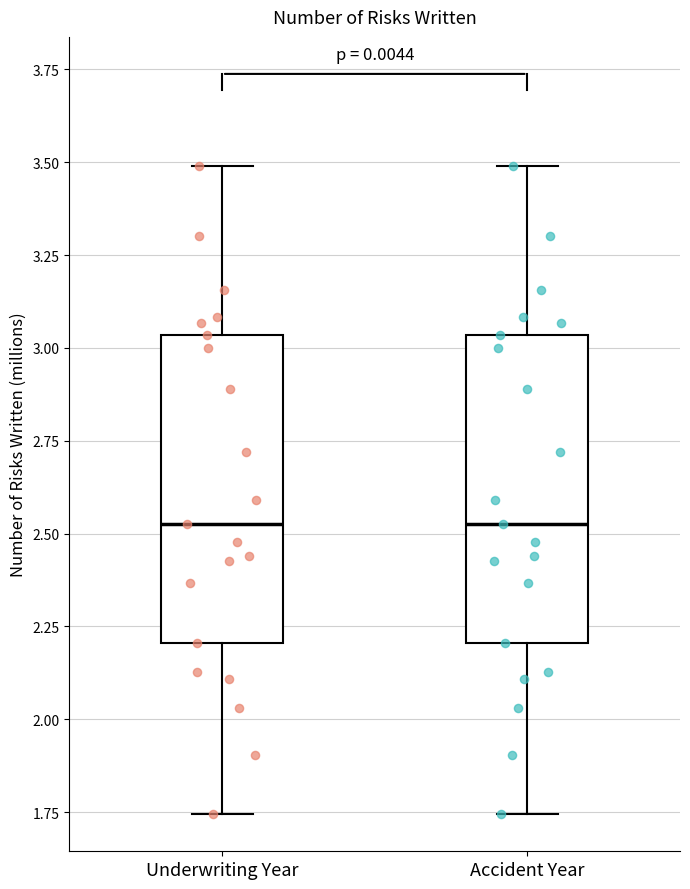

Where is the upper edge of the box for Underwriting Year on the y-axis? The values are not printed on the chart, so give them approximately, as read against the axis.

3.05